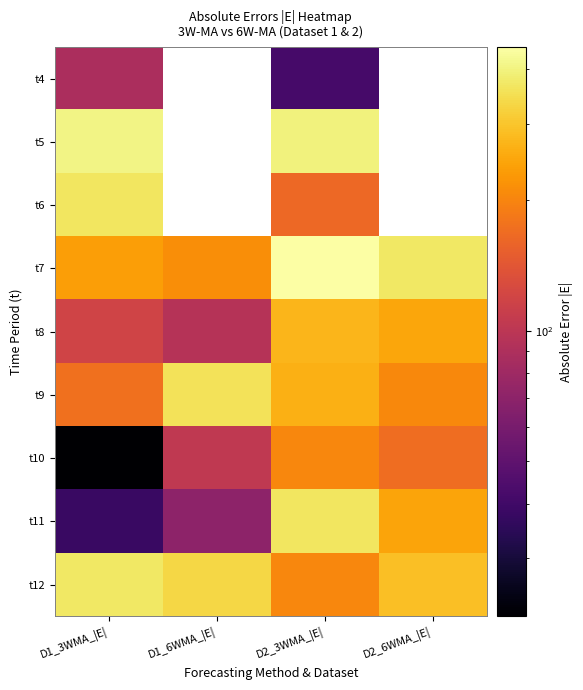

What is the minimum value for t4?

42.0